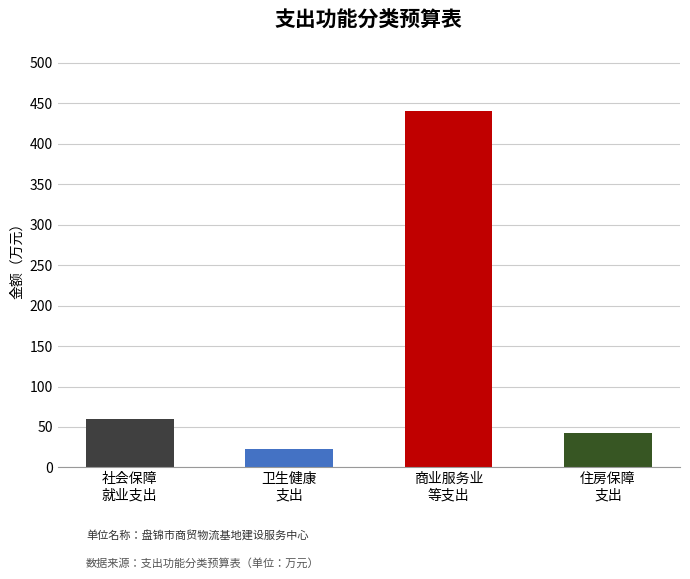

Where does the data first go above 59?

社会保障和就业支出